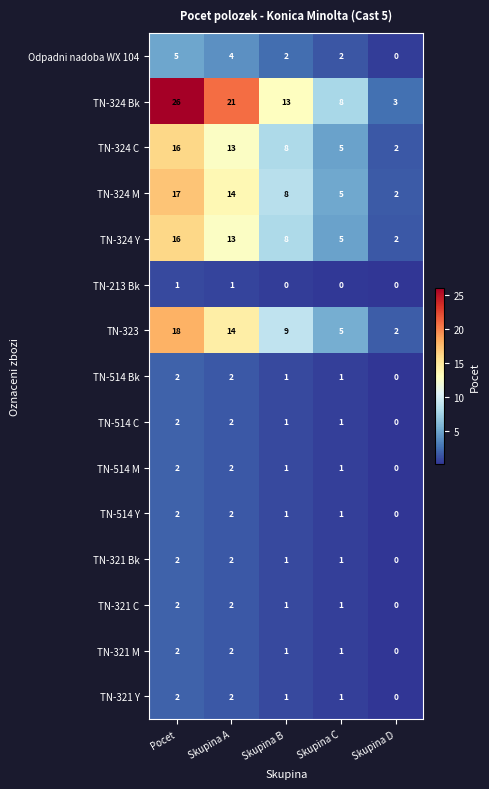

Count the number of categories in the chart.

5